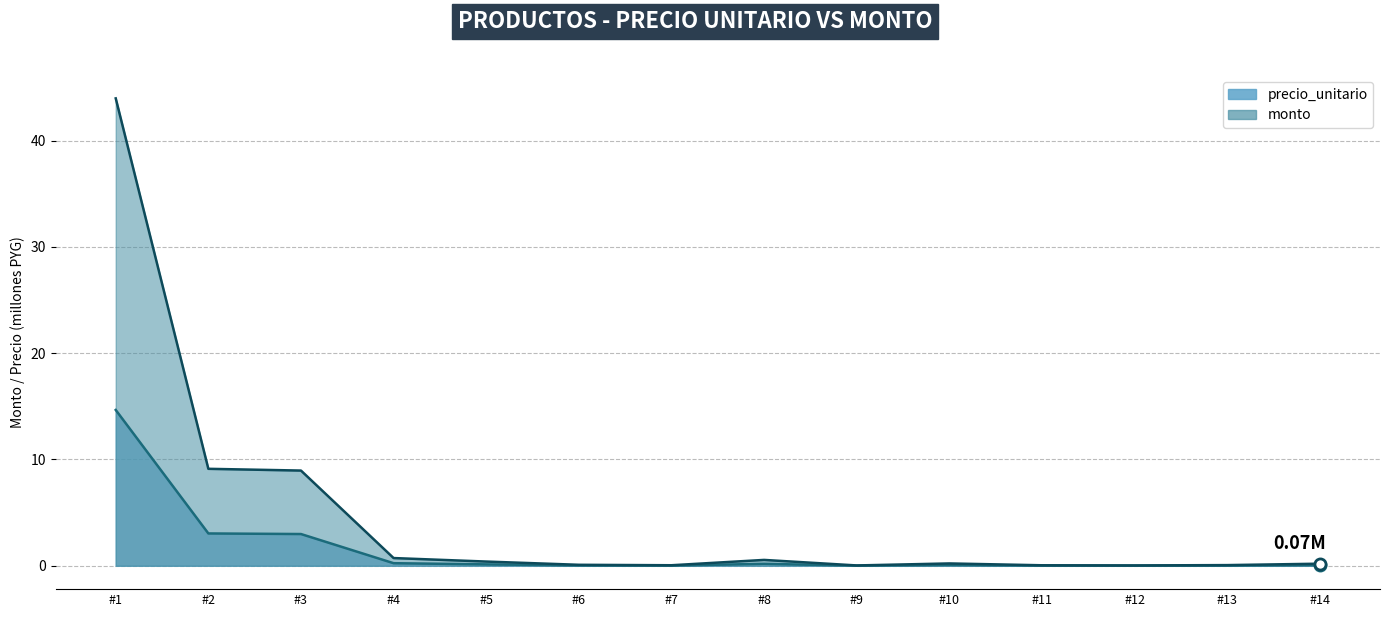

Read the monto value at #10.

0.2